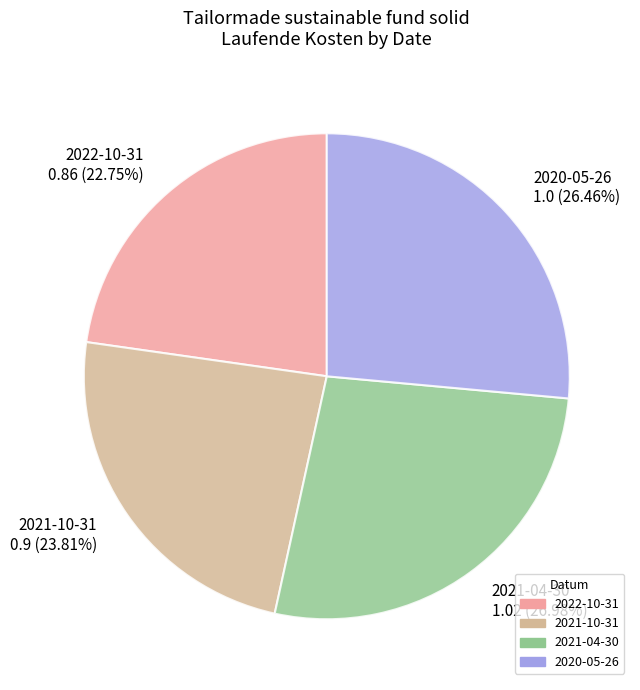

Is it true that 2021-04-30 is 15% of the pie?

False